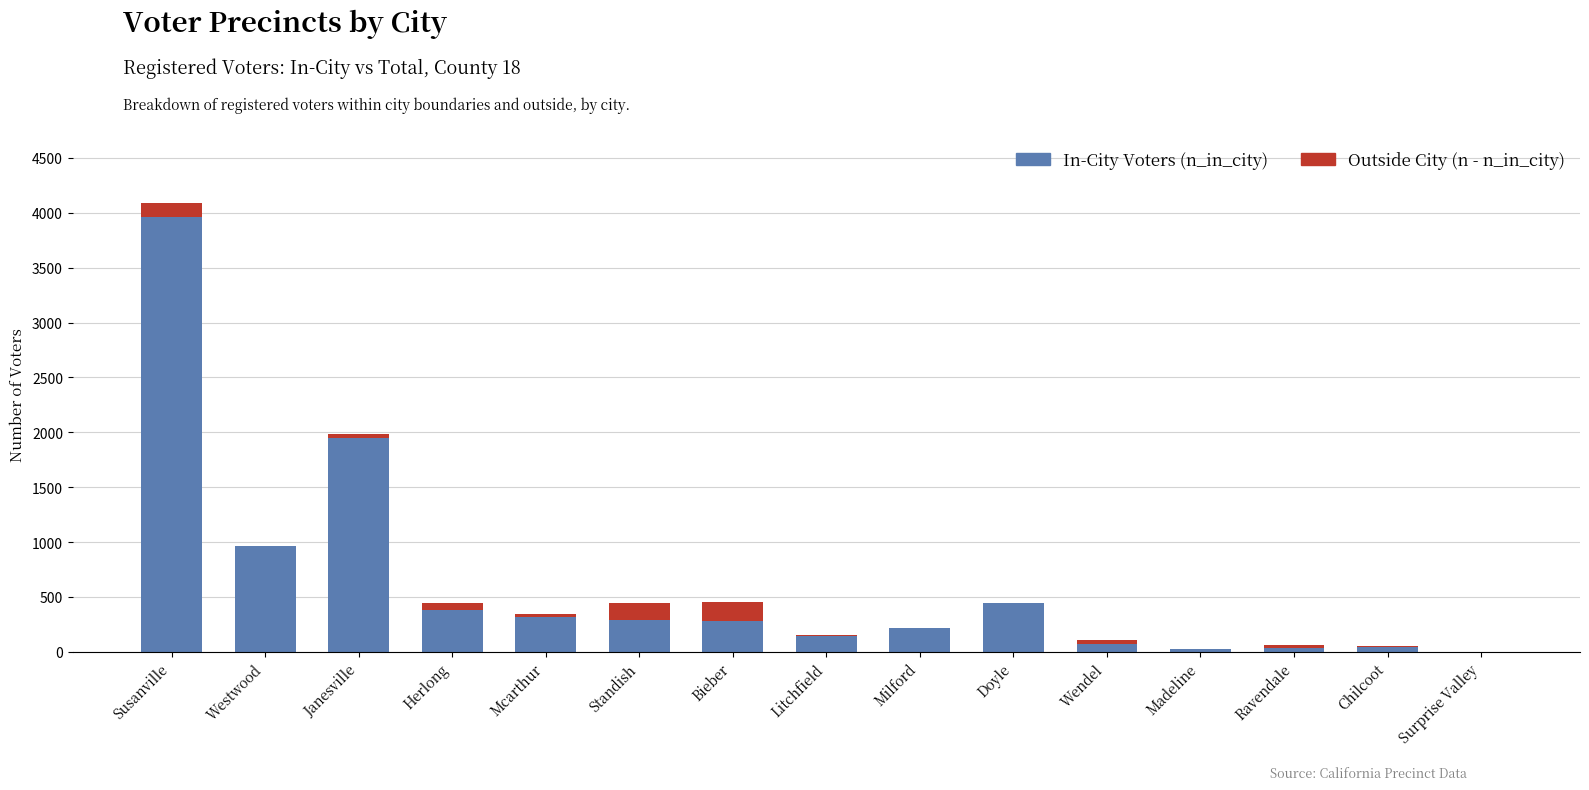

At which category is the sum across all series the highest?

Susanville